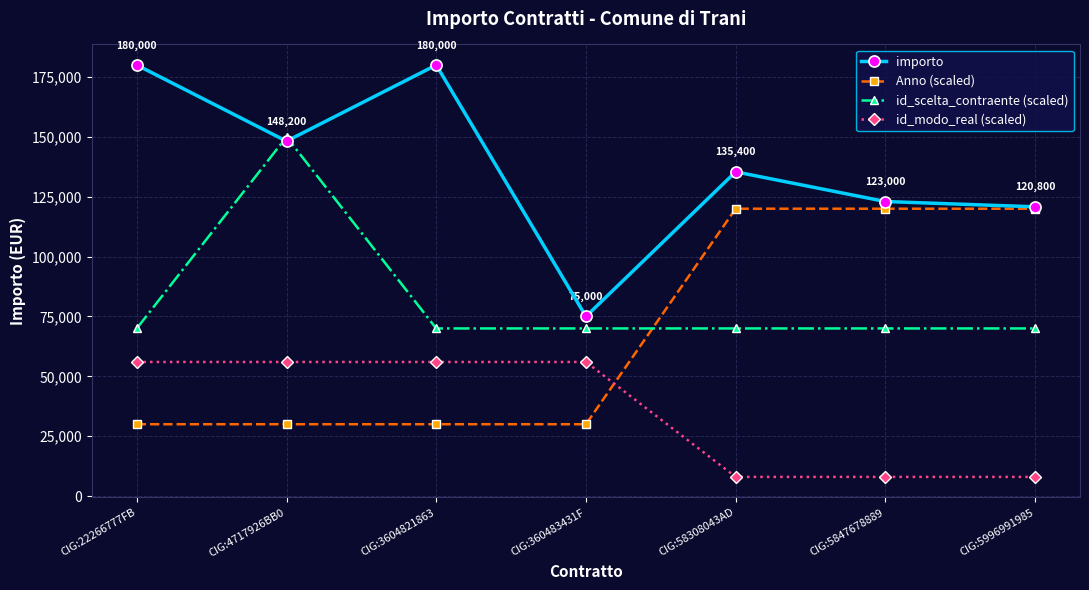

Reading left to right, transcribe all the data shown in this chart.

importo: 180000	148200	180000	75000	135400	123000	120800
Anno (scaled): 30000	30000	30000	30000	120000	120000	120000
id_scelta_contraente (scaled): 70000	150000	70000	70000	70000	70000	70000
id_modo_real (scaled): 56000	56000	56000	56000	8000	8000	8000